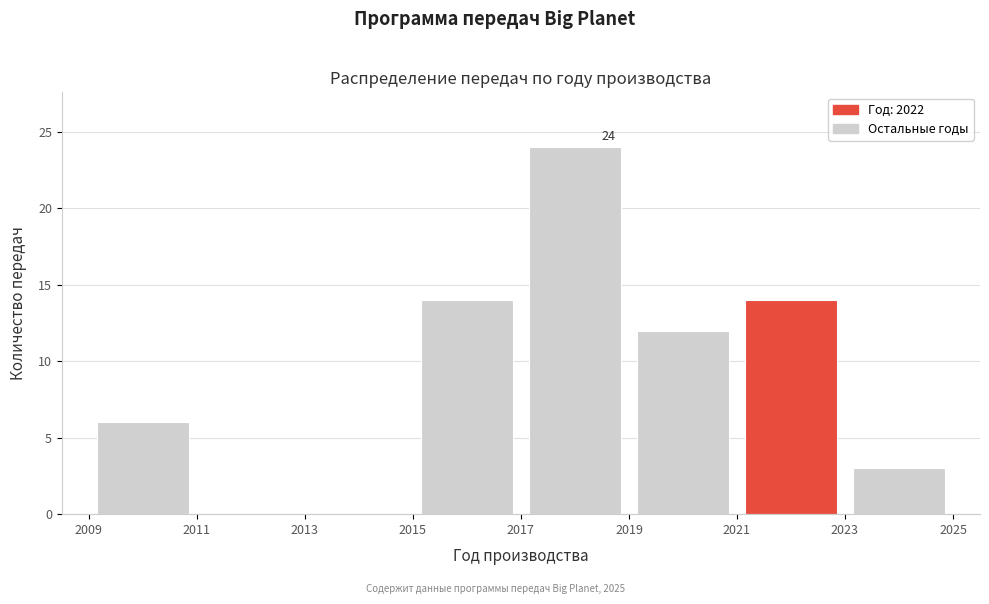

Over which range of the x-axis is the bar tallest?

2017 to 2019